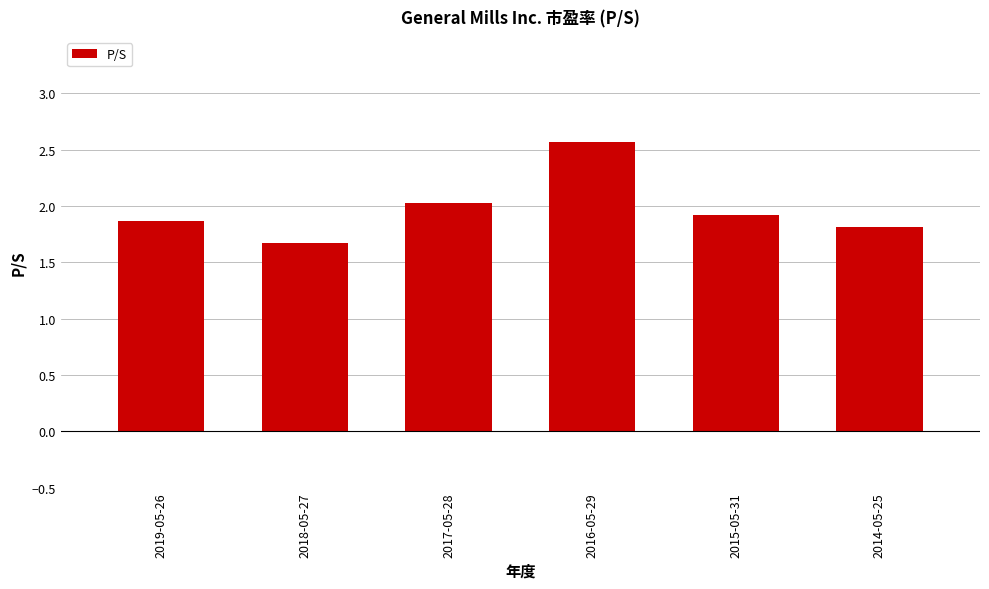

Which label corresponds to the smallest value in the chart?

2018-05-27